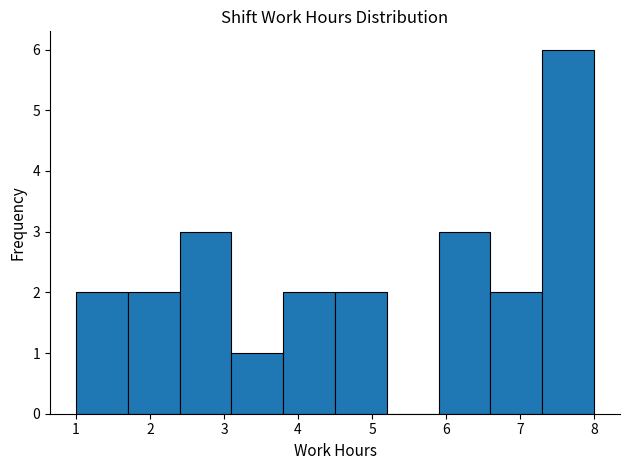

Reading left to right, list every bar in this chart as the range it spans on the x-axis followed by its height. The values are not printed on the chart, so give them approximately, as read against the axis.

1.0 to 1.7: 2
1.7 to 2.4: 2
2.4 to 3.1: 3
3.1 to 3.8: 1
3.8 to 4.5: 2
4.5 to 5.2: 2
5.2 to 5.9: 0
5.9 to 6.6: 3
6.6 to 7.3: 2
7.3 to 8.0: 6